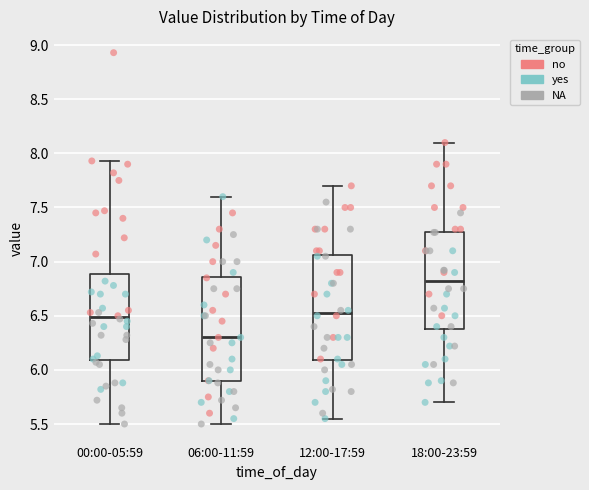

Which box has the lowest median line?

06:00-11:59